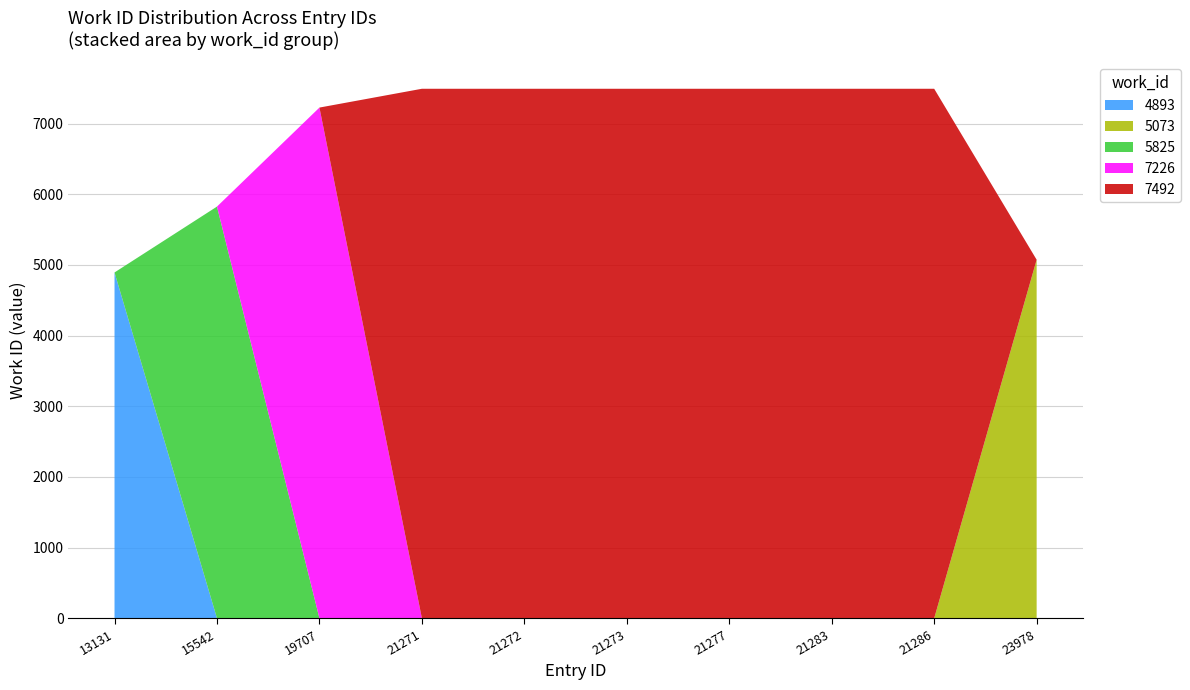

Reading right to left, transcribe all the data shown in this chart.

5073	7492	7492	7492	7492	7492	7492	7226	5825	4893